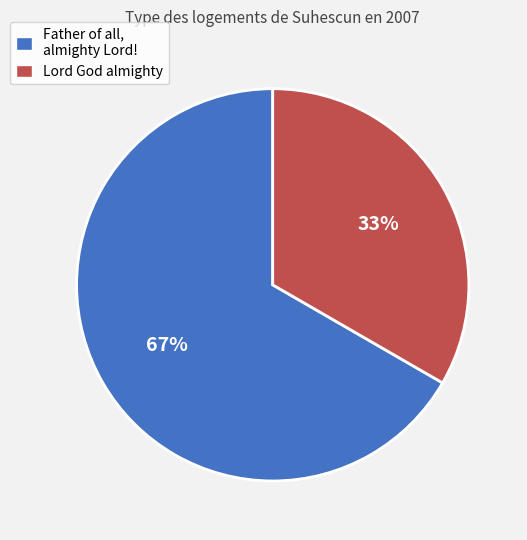

Which category accounts for the majority?

Father of all, almighty Lord!